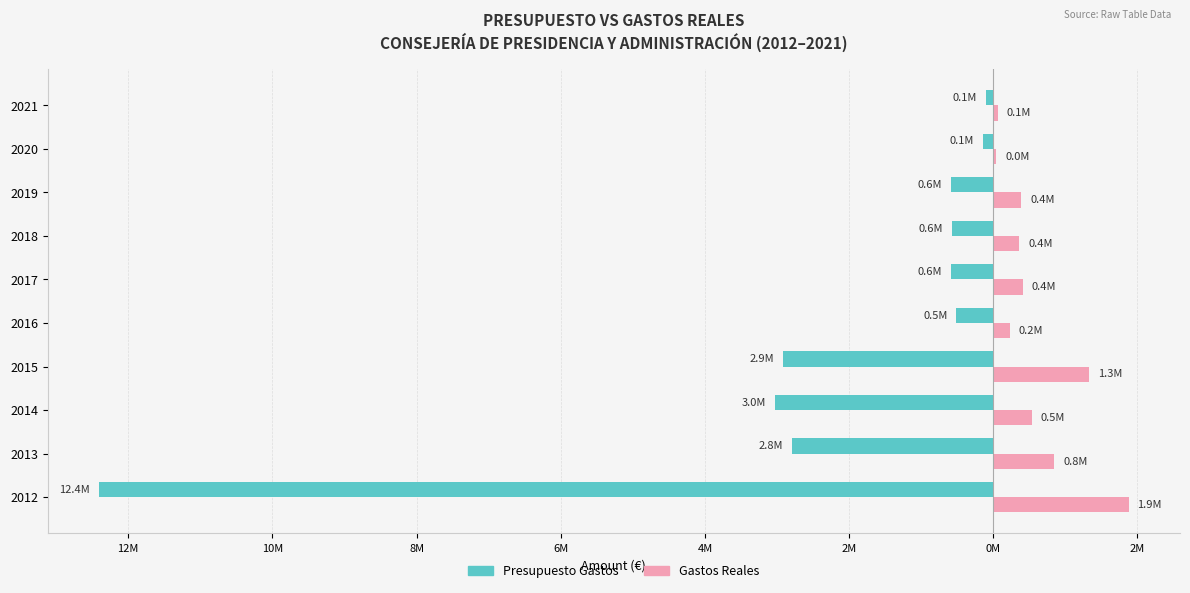

What is the sum of all Presupuesto Gastos values?

-23642719.0